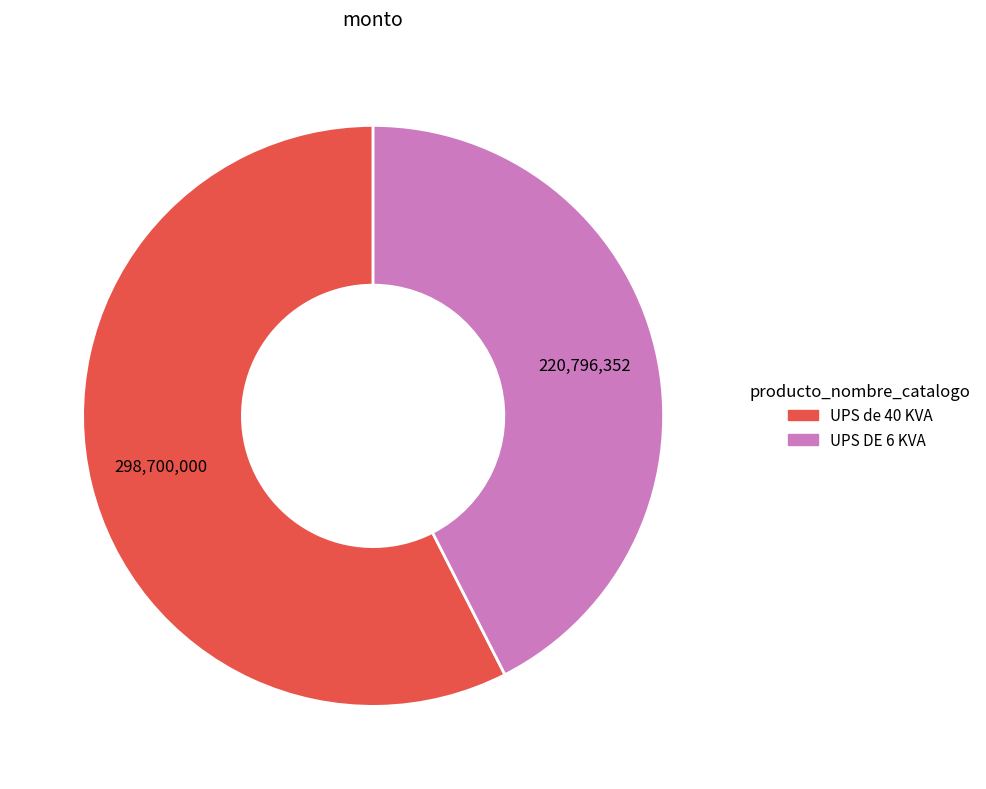

Rank the categories by value from highest to lowest.

UPS de 40 KVA, UPS DE 6 KVA